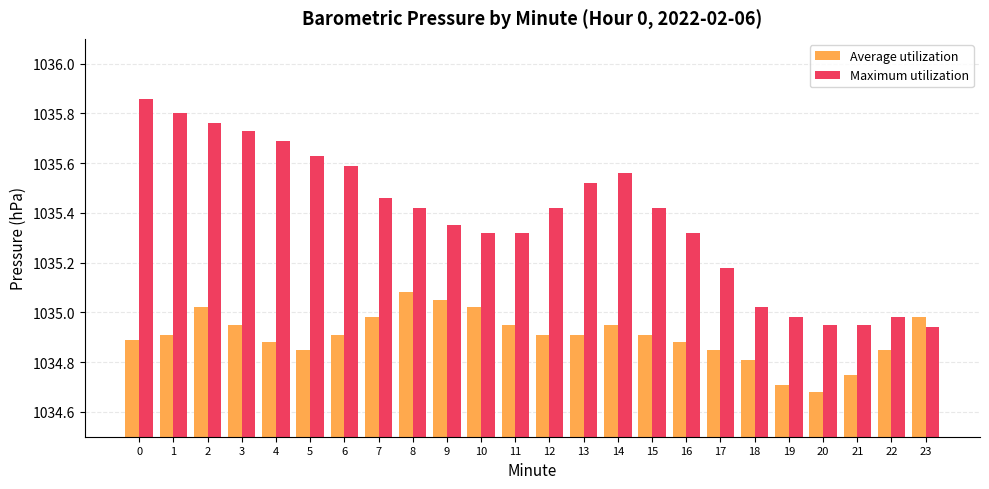

Between 7 and 14, which series saw the biggest shift?

Maximum utilization